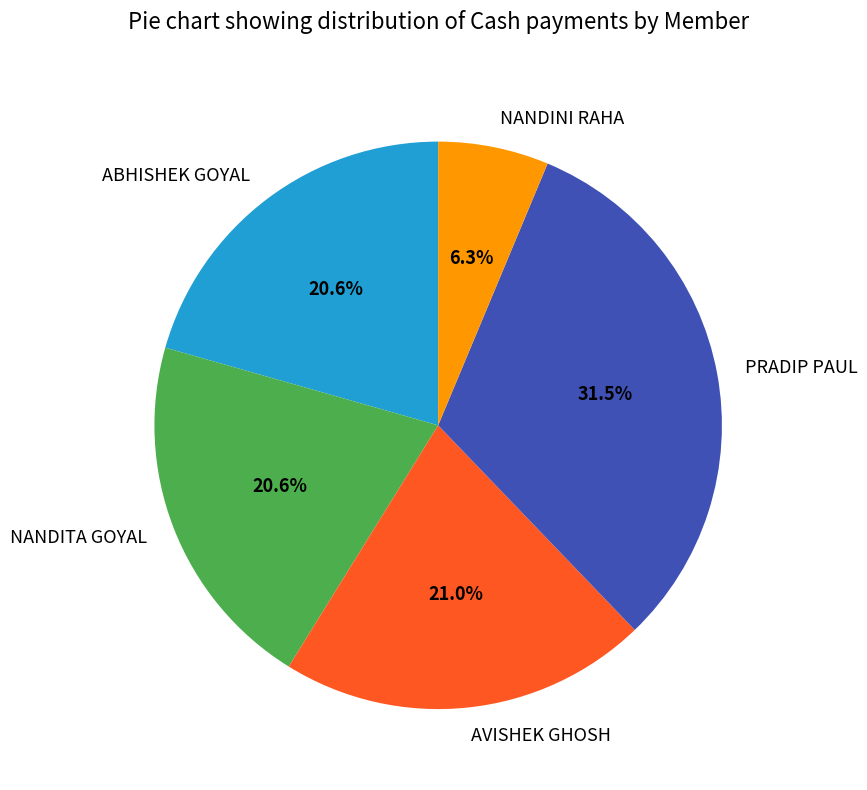

Combined, do PRADIP PAUL and NANDINI RAHA account for over 50%?

No